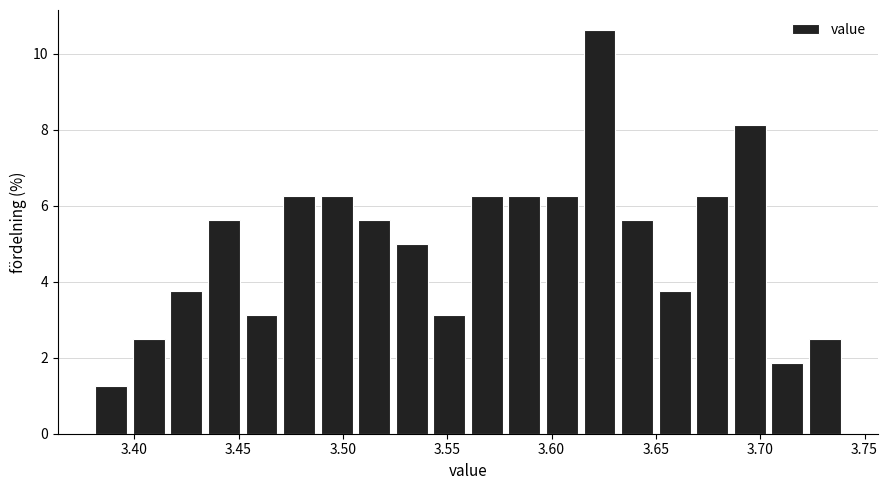

Read against the x-axis, roughly where is the centre of the tallest bar?

3.625